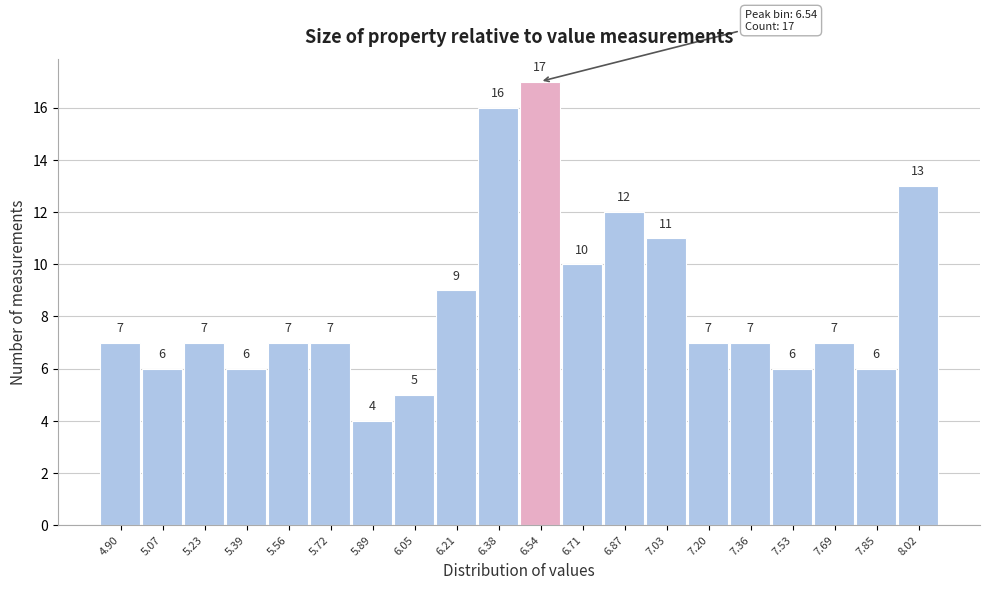

Reading left to right, list every bar in this chart as the range it spans on the x-axis followed by its height. The bar edges are not printed on the chart, so give them approximately, as read against the axis.

4.820 to 4.984: 7
4.984 to 5.148: 6
5.148 to 5.312: 7
5.312 to 5.476: 6
5.476 to 5.640: 7
5.640 to 5.804: 7
5.804 to 5.968: 4
5.968 to 6.132: 5
6.132 to 6.296: 9
6.296 to 6.460: 16
6.460 to 6.624: 17
6.624 to 6.788: 10
6.788 to 6.952: 12
6.952 to 7.116: 11
7.116 to 7.280: 7
7.280 to 7.444: 7
7.444 to 7.608: 6
7.608 to 7.772: 7
7.772 to 7.936: 6
7.936 to 8.100: 13